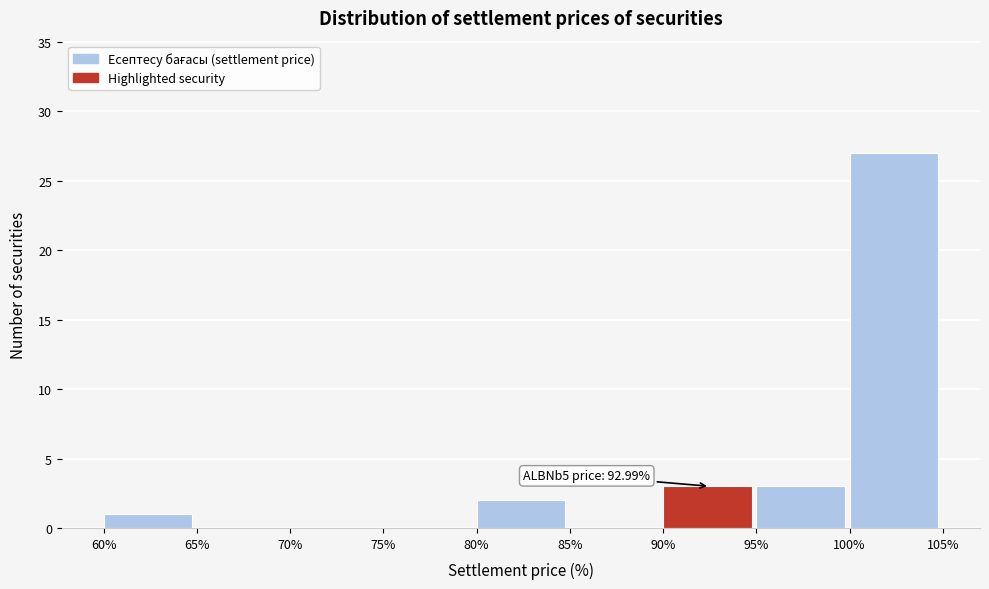

Which range on the x-axis has the tallest bar?

100% to 105%